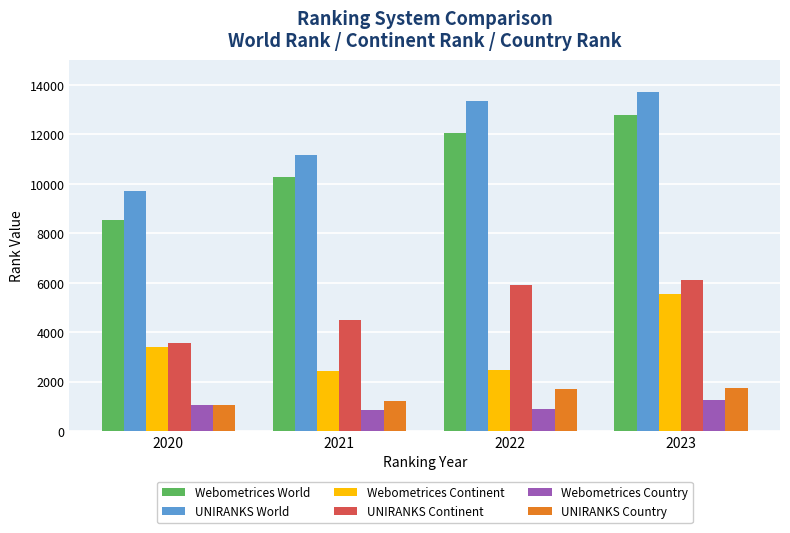

What is the lowest value of the UNIRANKS Country series?

1057